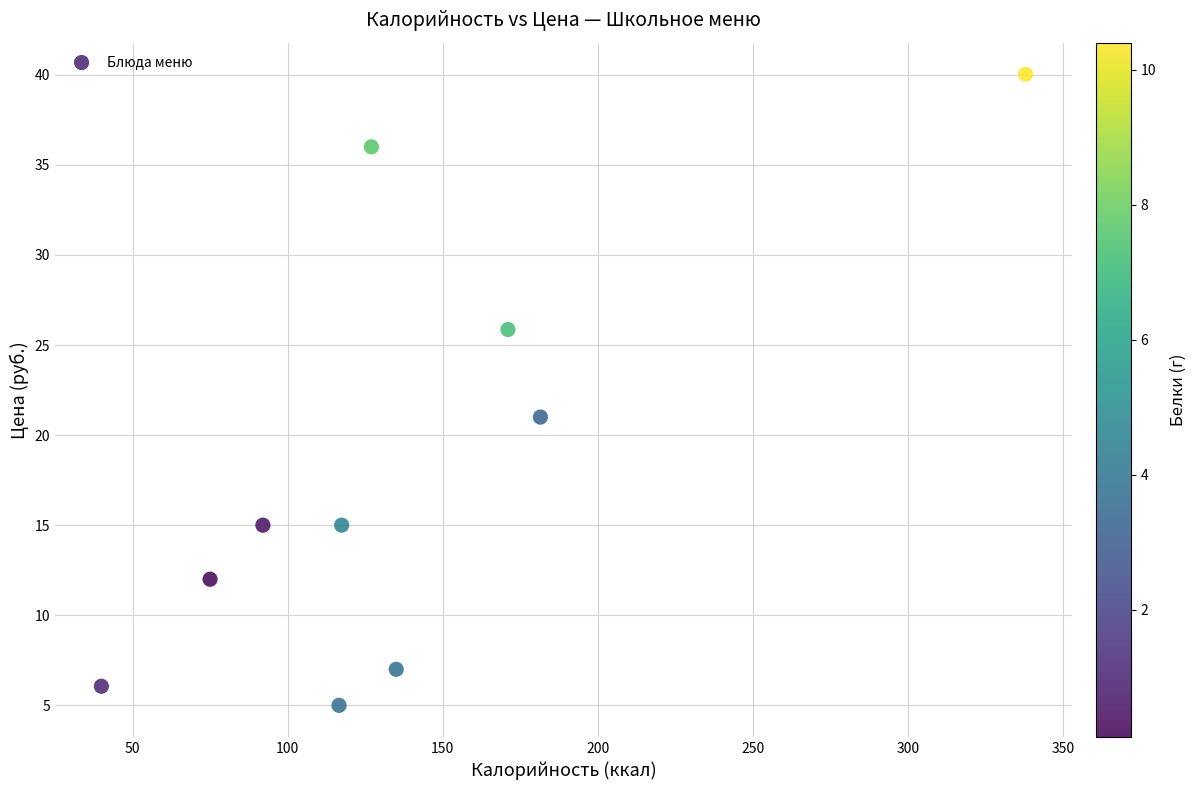

What Y value in the scatter plot is closest to 22?

21.0